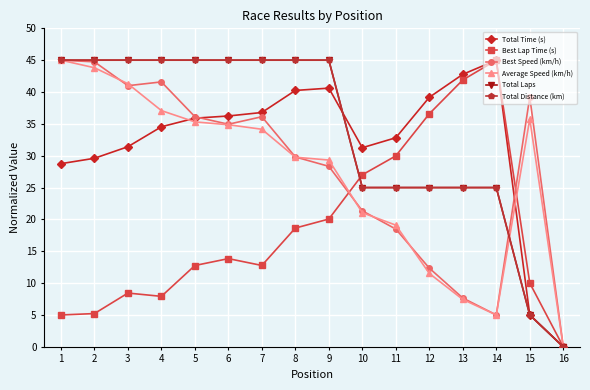

Which label corresponds to the smallest value in the chart?

16